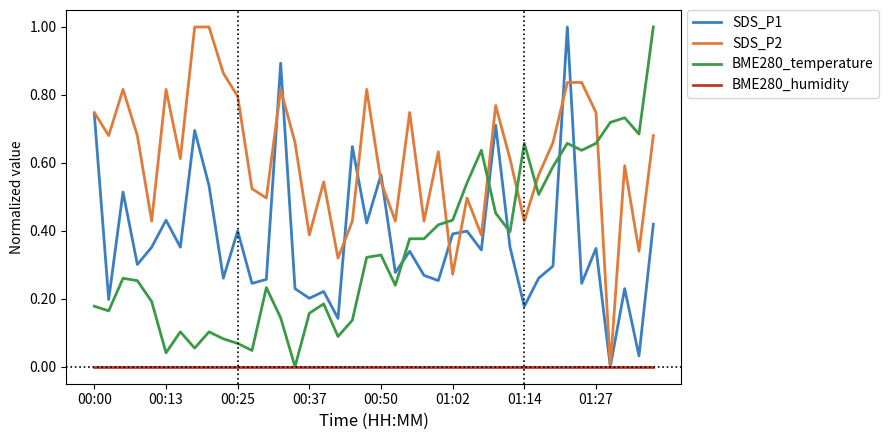

Is this an area chart (filled region under the line)?

No